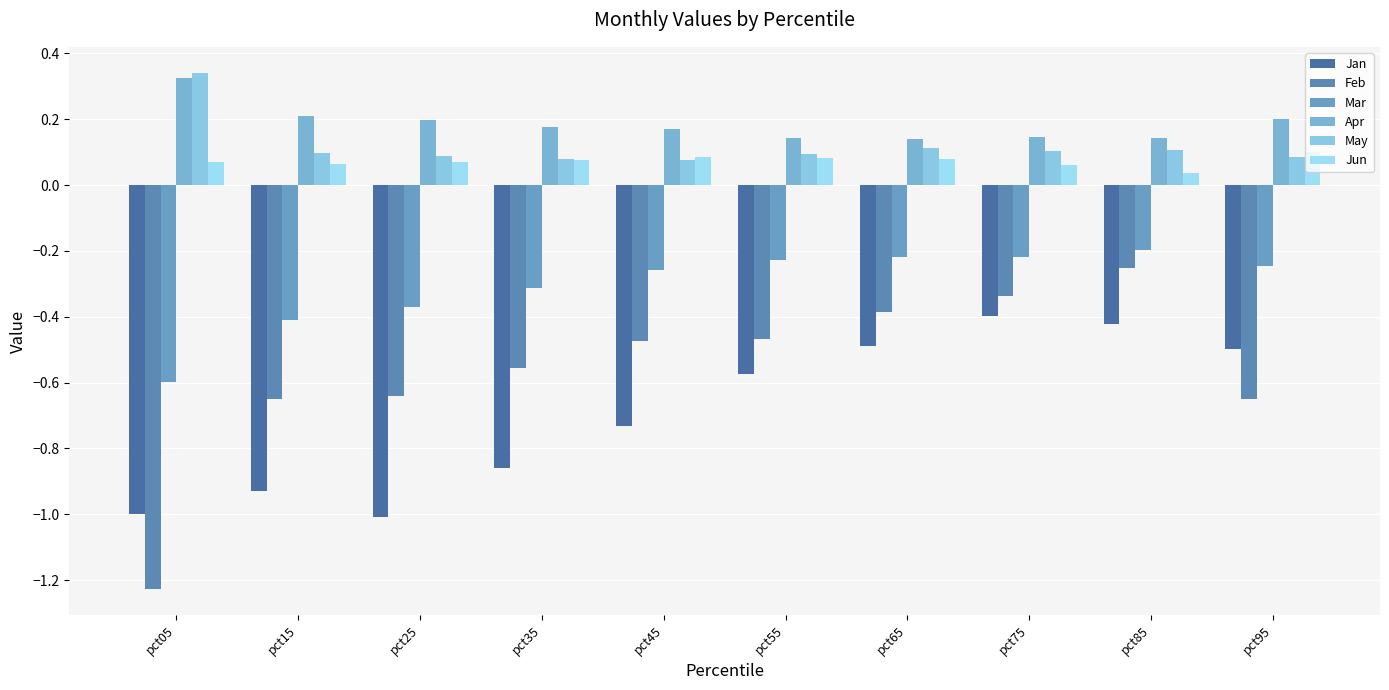

Rank the series by their maximum value, from highest to lowest.

May, Apr, Jun, Mar, Feb, Jan